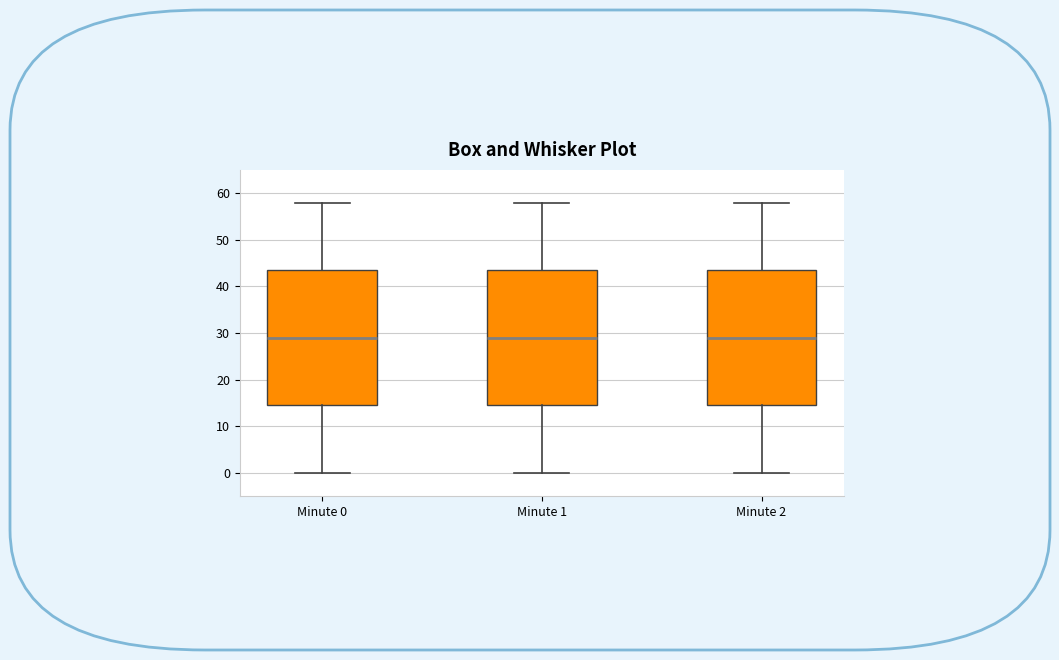

Where is the lower edge of the box for Minute 0 on the y-axis? The values are not printed on the chart, so give them approximately, as read against the axis.

15